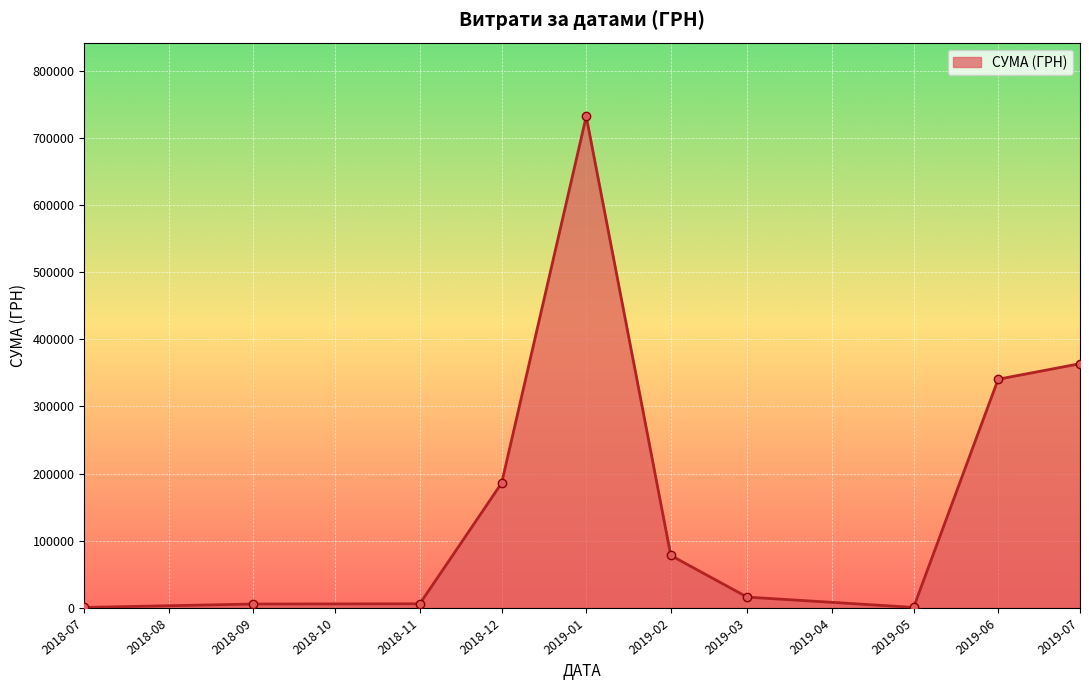

What is the greatest value displayed?

731980.0